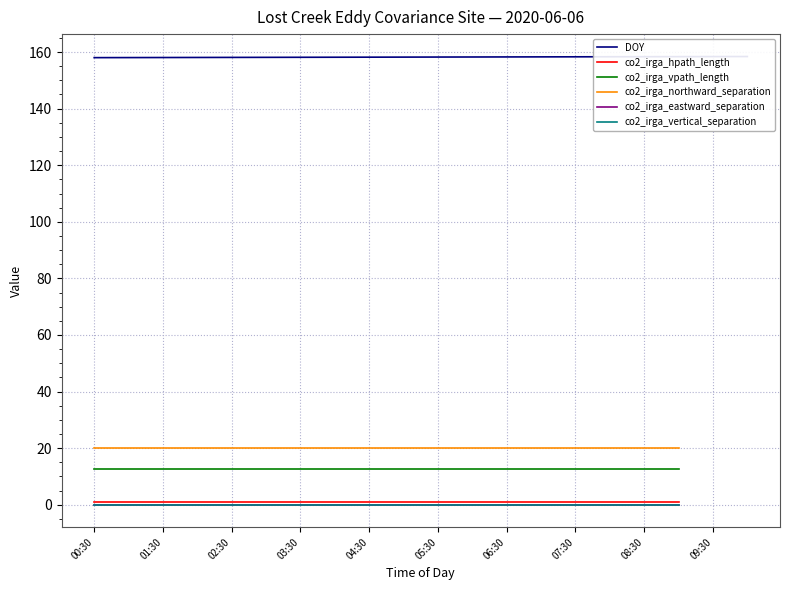

Where is DOY nearest to the value 158?

00:30